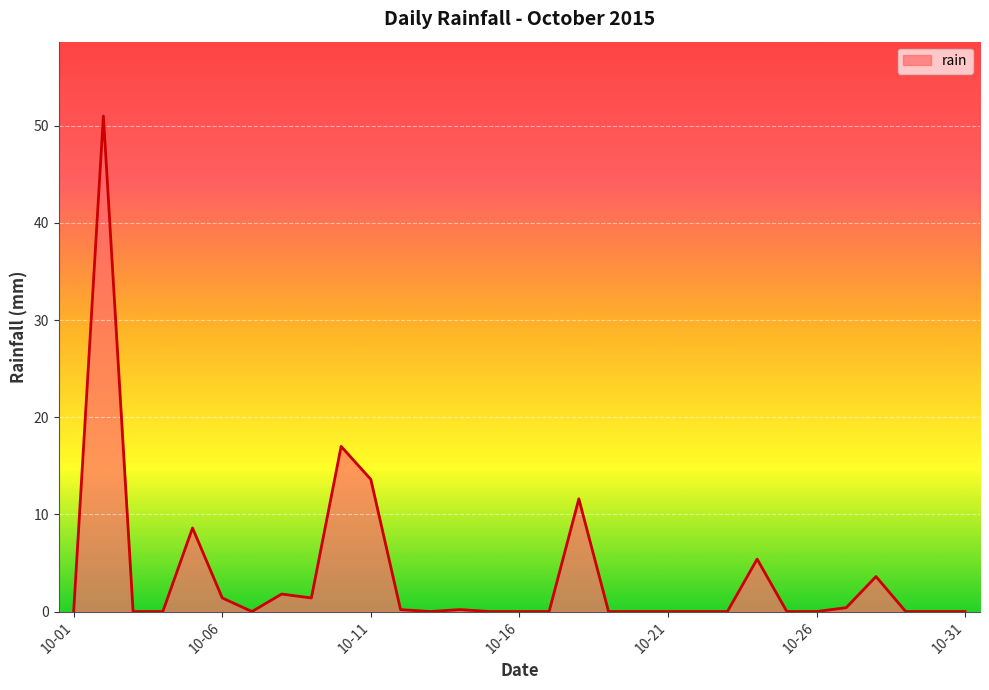

What is the maximum value shown in the chart?

51.0